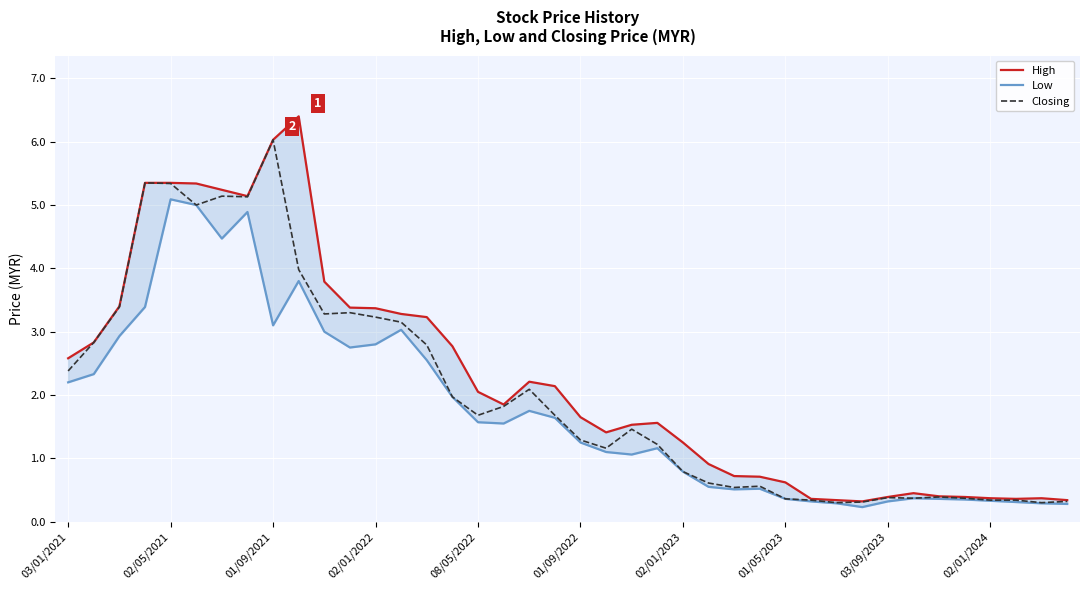

In Closing, how many points are lower than both neighbors (excluding endpoints)?

9